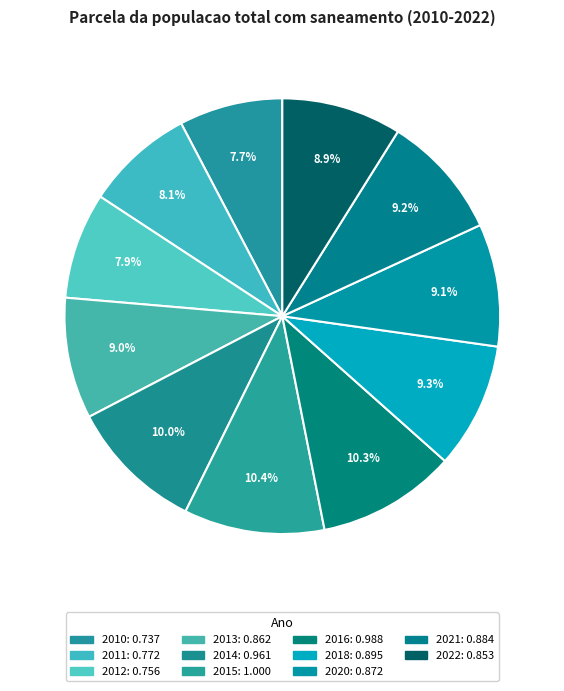

Count the number of slices in the pie.

11